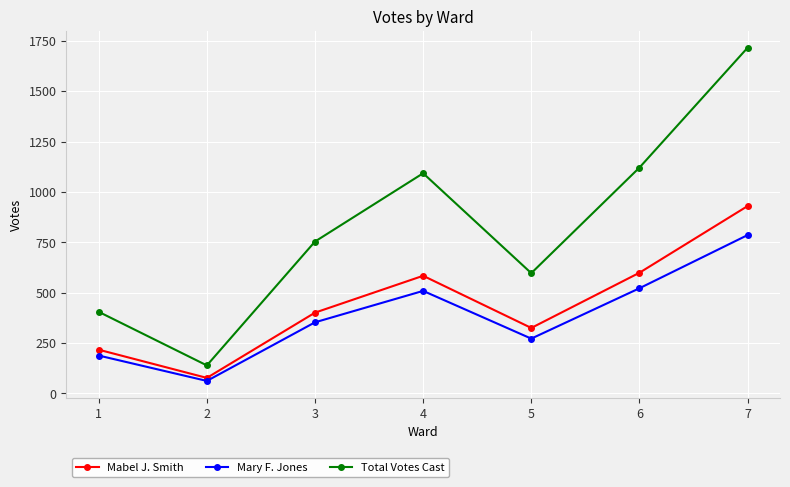

Does the chart have visible grid lines?

Yes